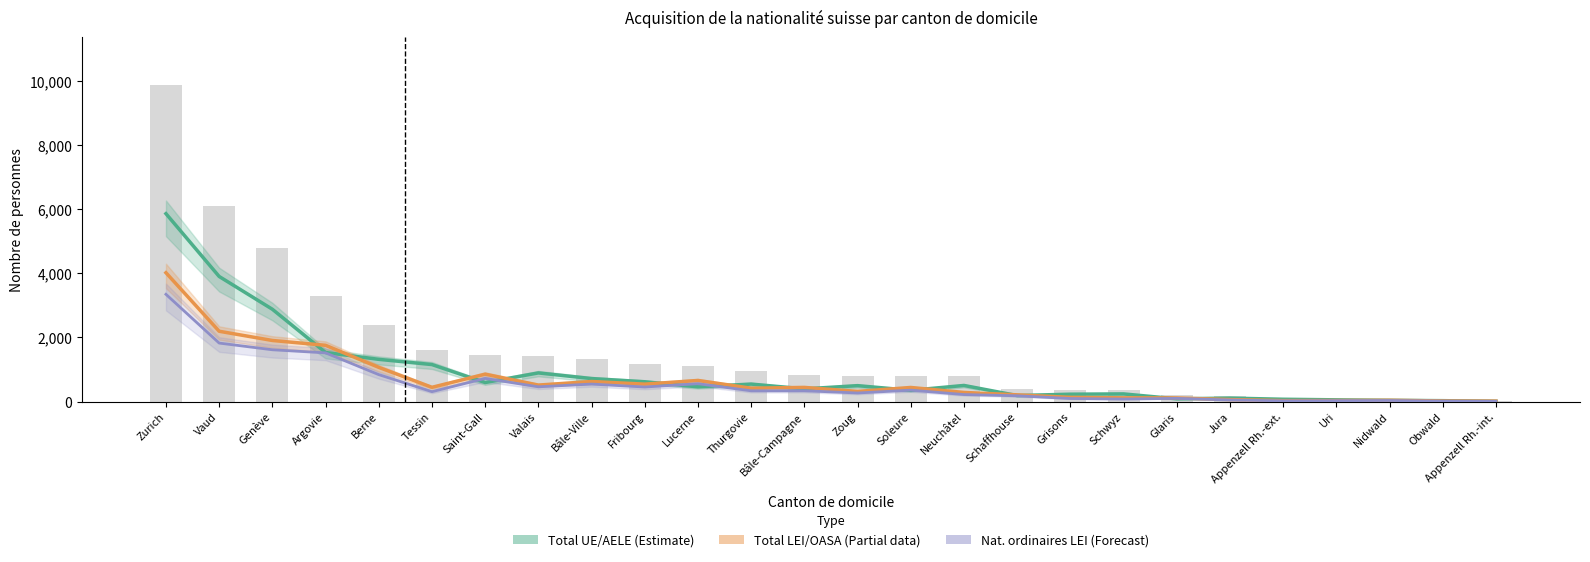

How many data points in Total LEI/OASA (Partial) are above 439?

12